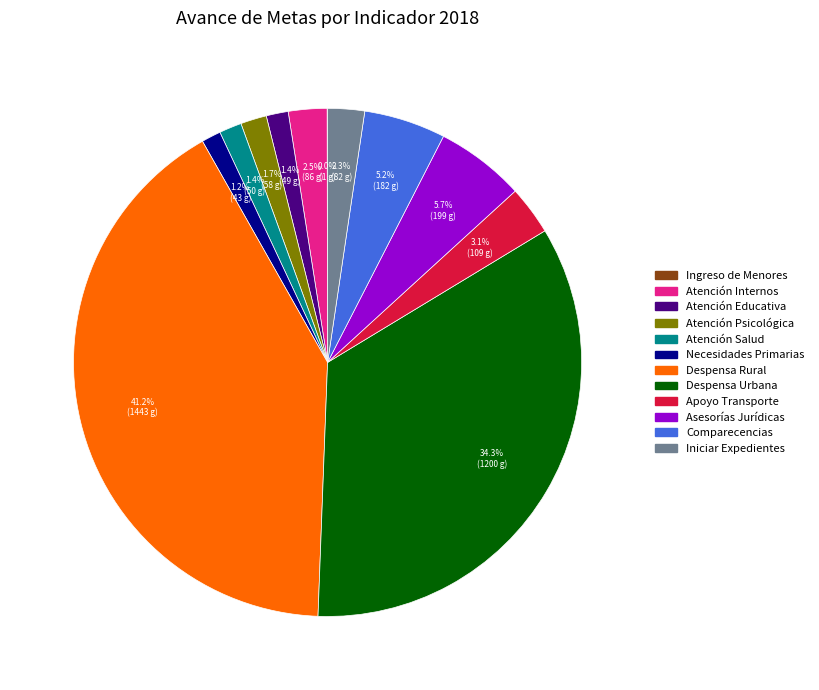

Is there any slice that represents more than half of the pie?

No